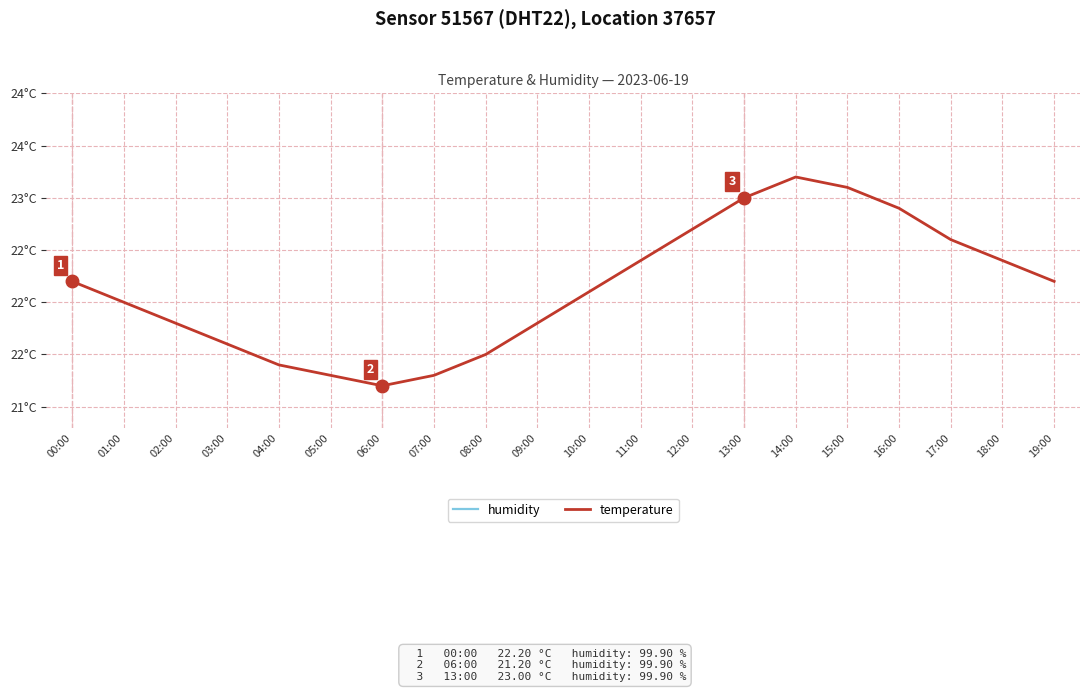

True or false: humidity and temperature cross at least once.

False